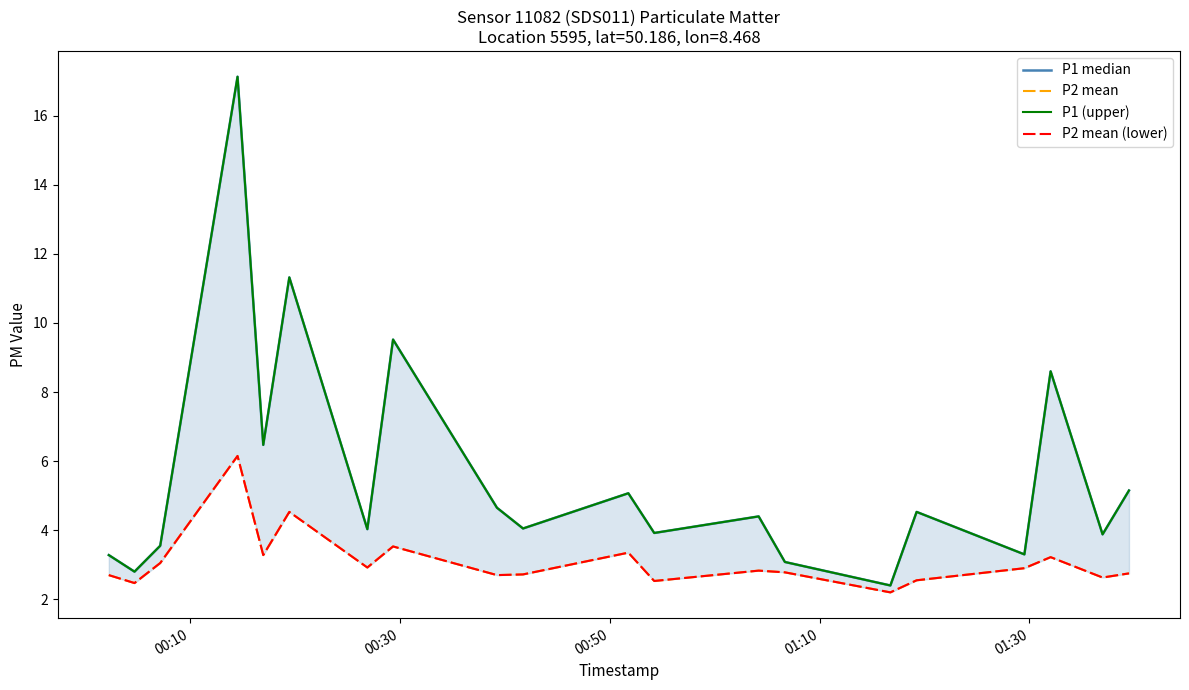

What is the difference between the second highest and second lowest values in the P2 mean (lower) series?

2.1